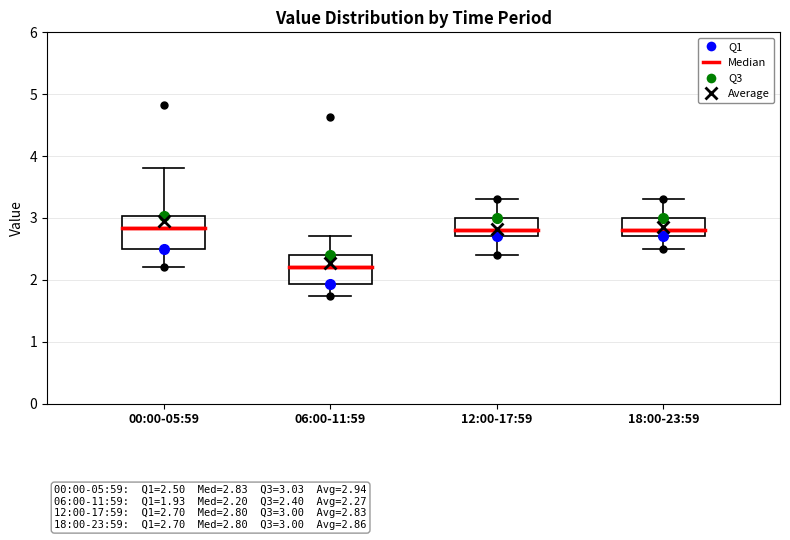

Which box has the lowest median line?

06:00-11:59